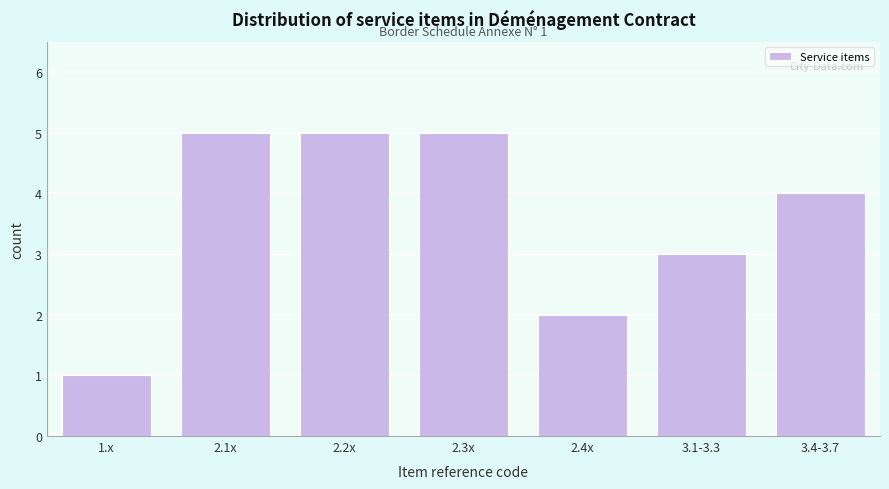

Reading right to left, extract all data points from this chart.

4	3	2	5	5	5	1